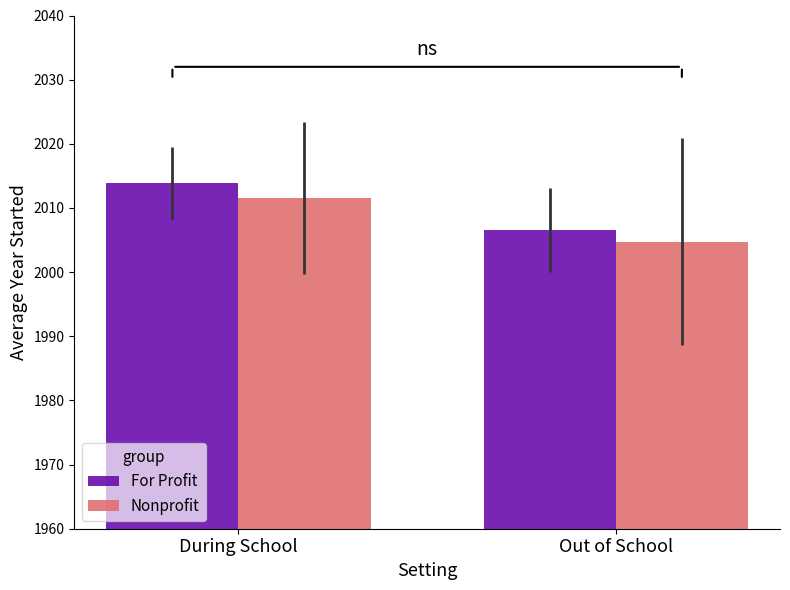

What is the minimum value for Nonprofit?

2004.8